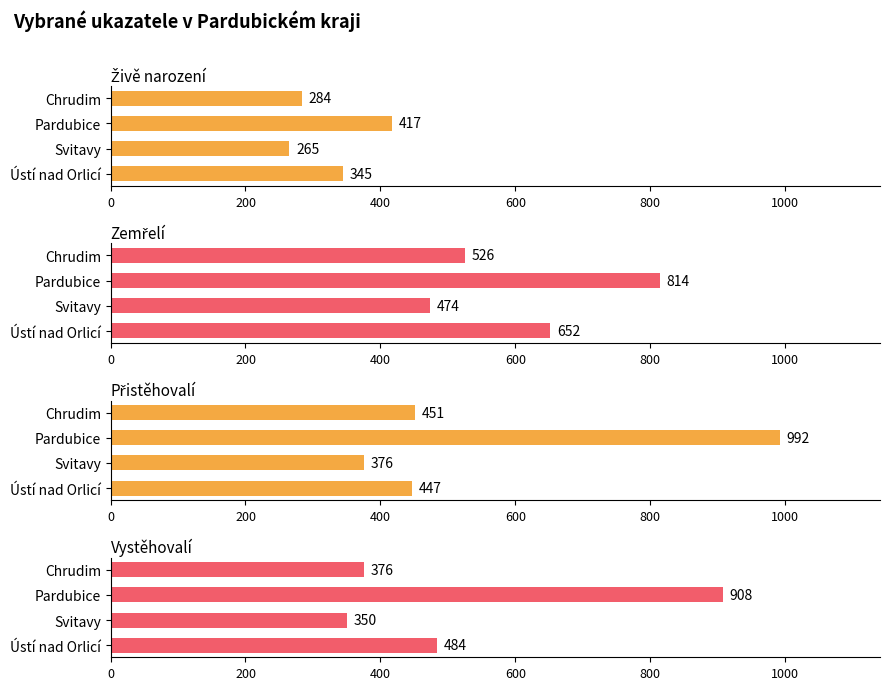

The value of Zemřelí at Chrudim is 526. True or false?

True